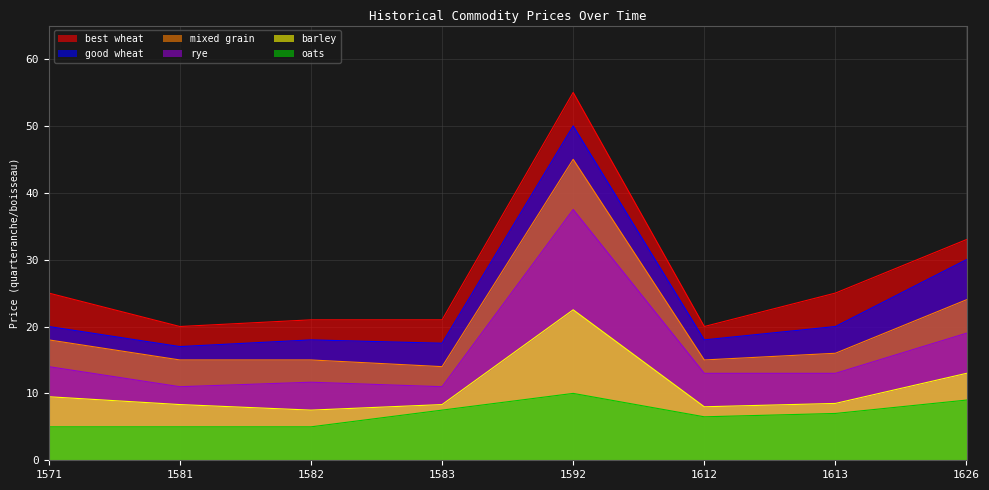

What is the sum of all oats values?

55.0